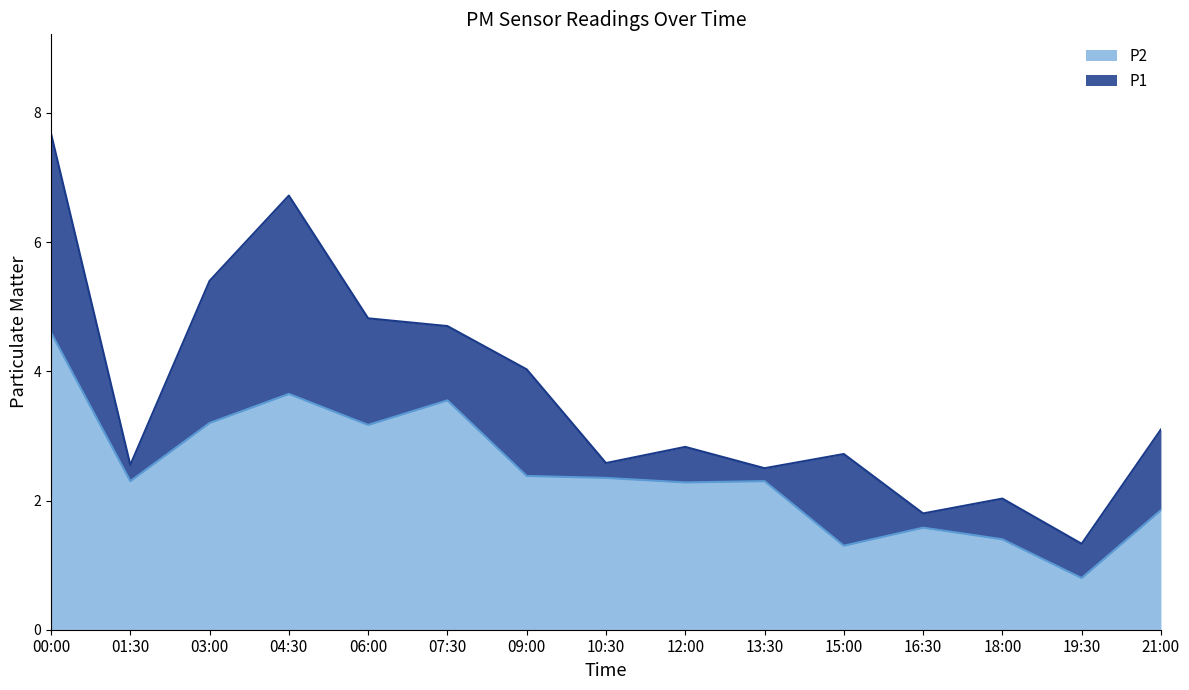

At 04:30, list the series in order from smallest to largest.

P2, P1